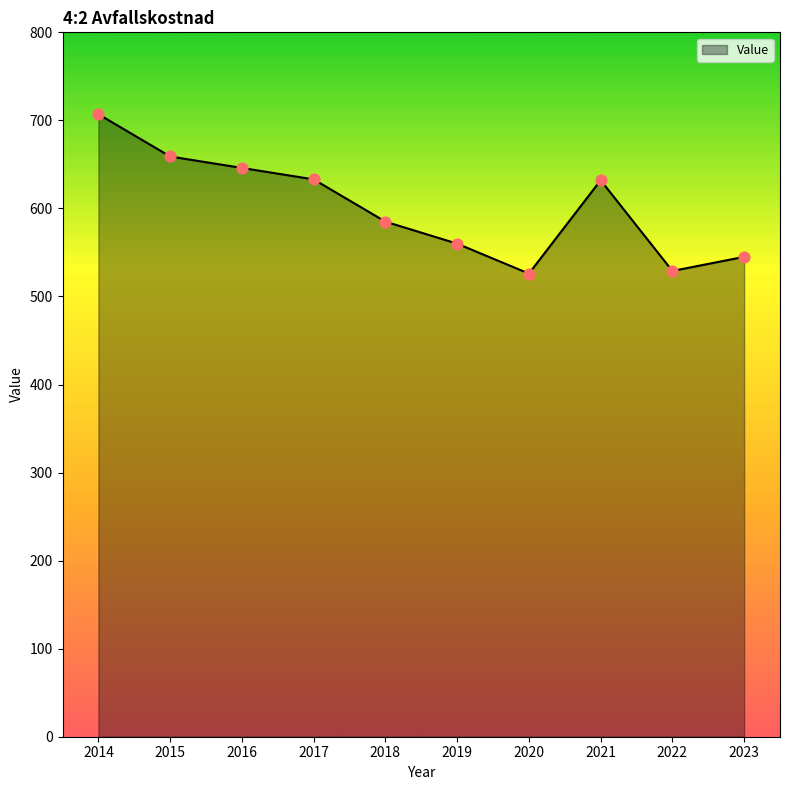

What is the change in value from 2016 to 2022?

-117